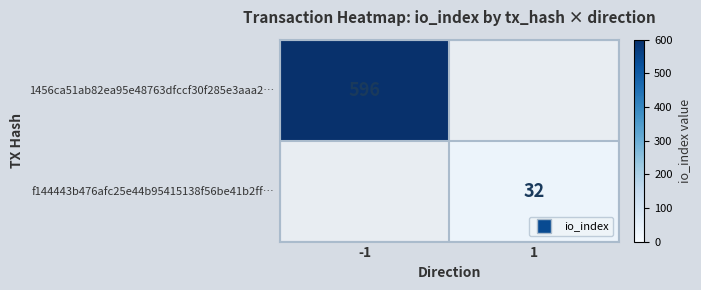

Which category has the highest value across all series?

-1